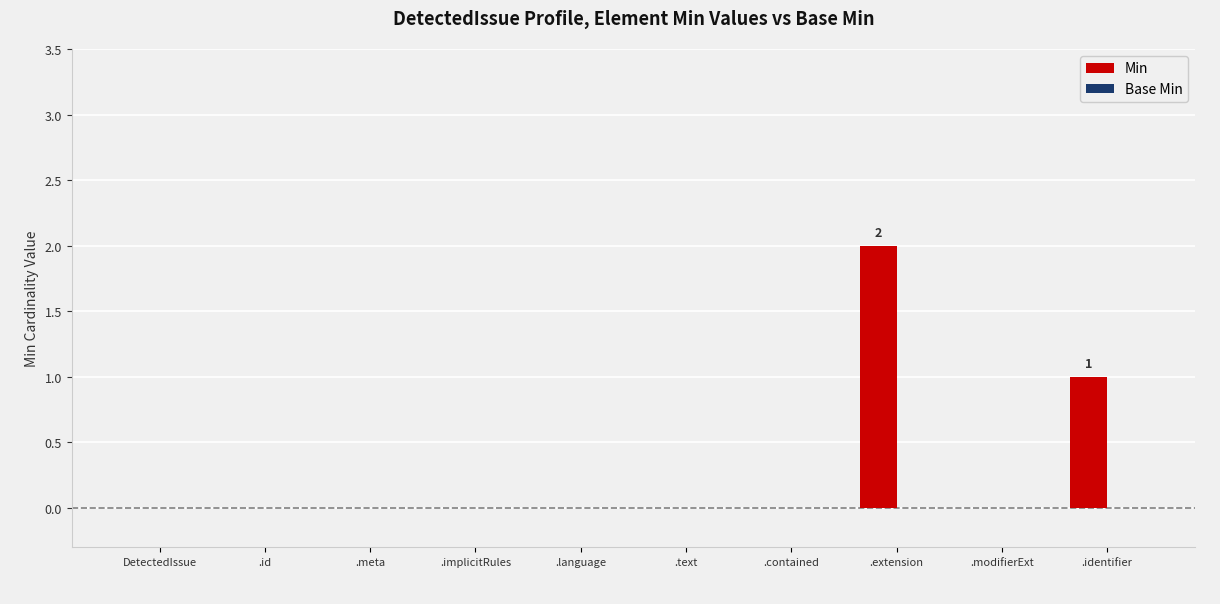

How many distinct data groups are displayed?

1